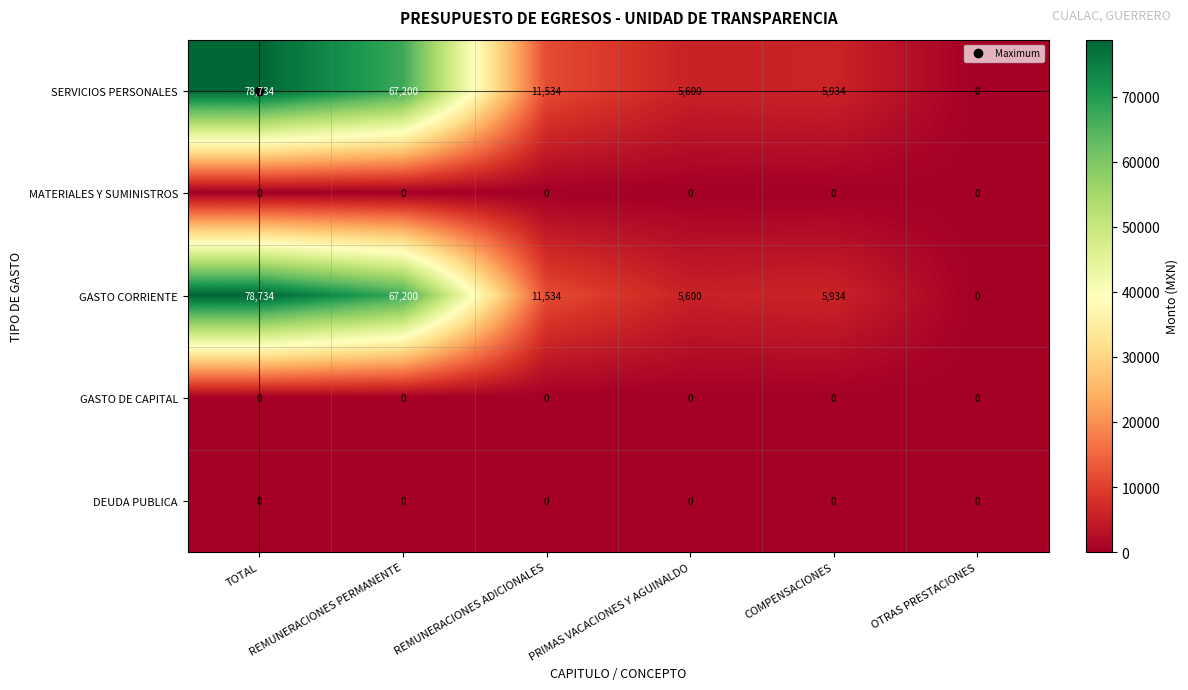

What is the average value of the SERVICIOS PERSONALES series?

28167